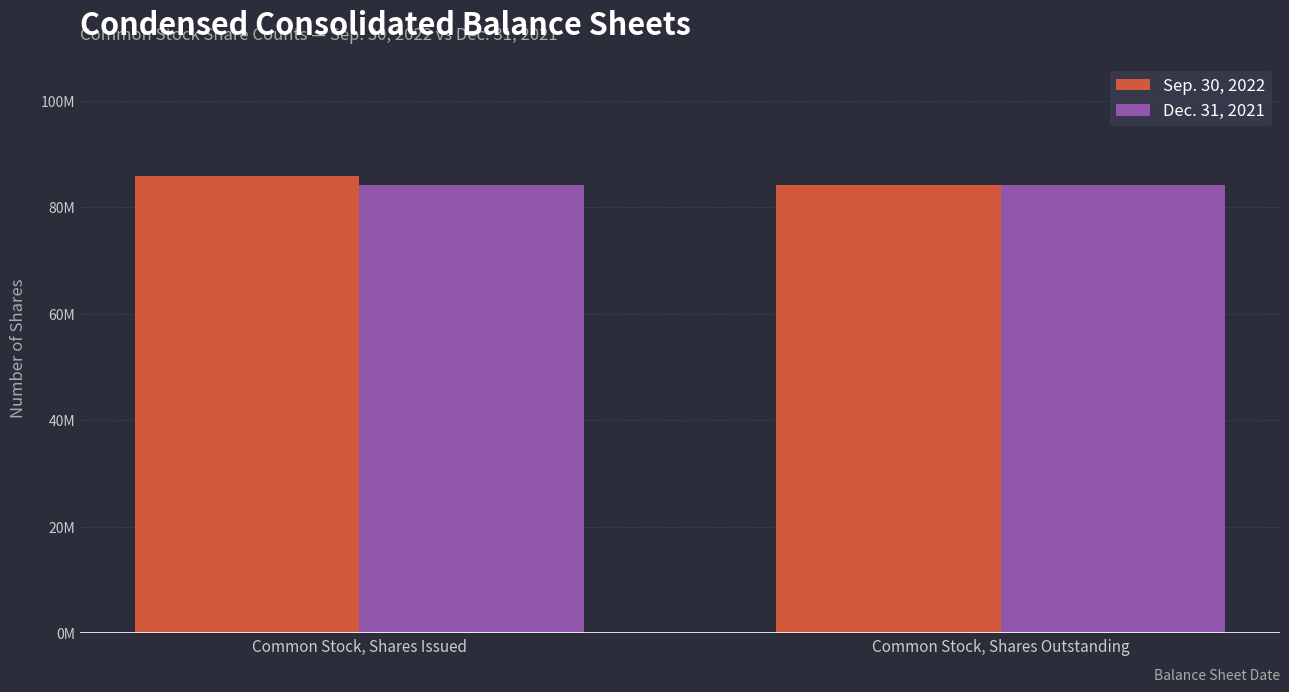

What is the label of the 2nd bar from the right?

Common Stock, Shares Issued